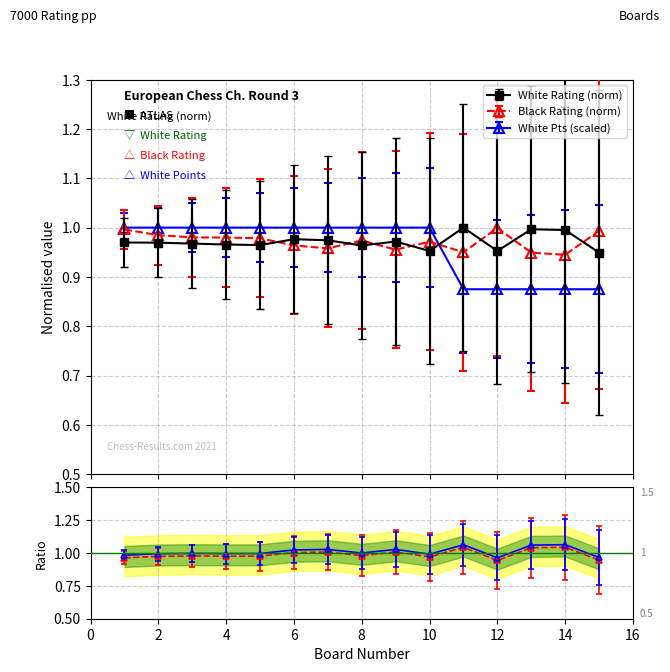

What is the smallest value displayed?

0.9